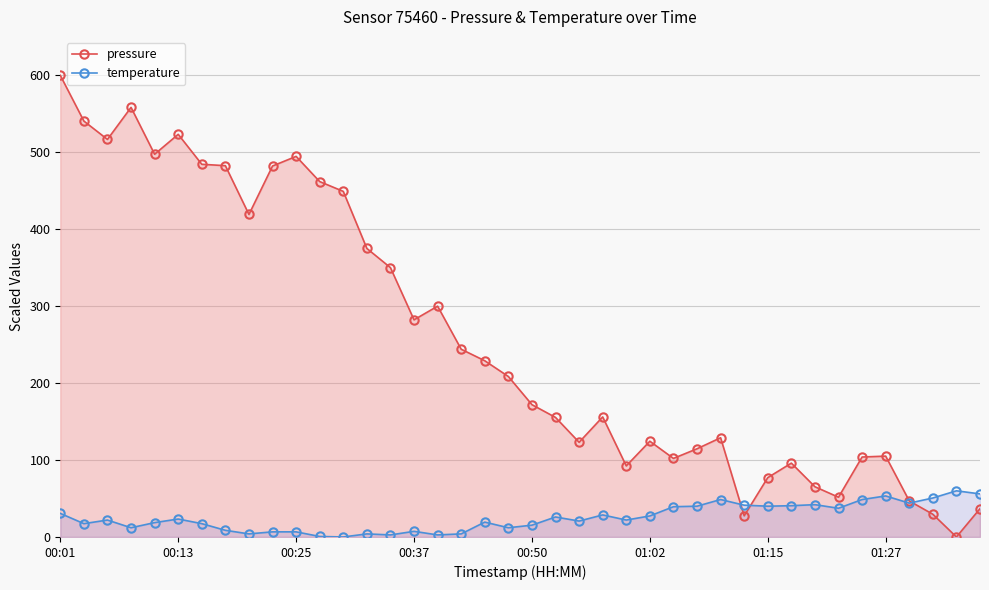

True or false: pressure has more than 0 interior local peaks.

True